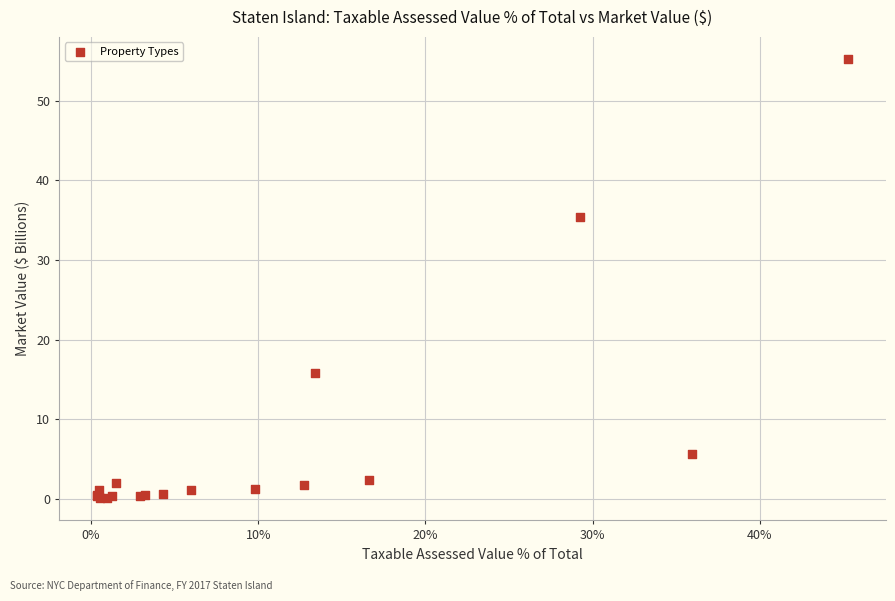

What Y value in the scatter plot is closest to 27?

35.4